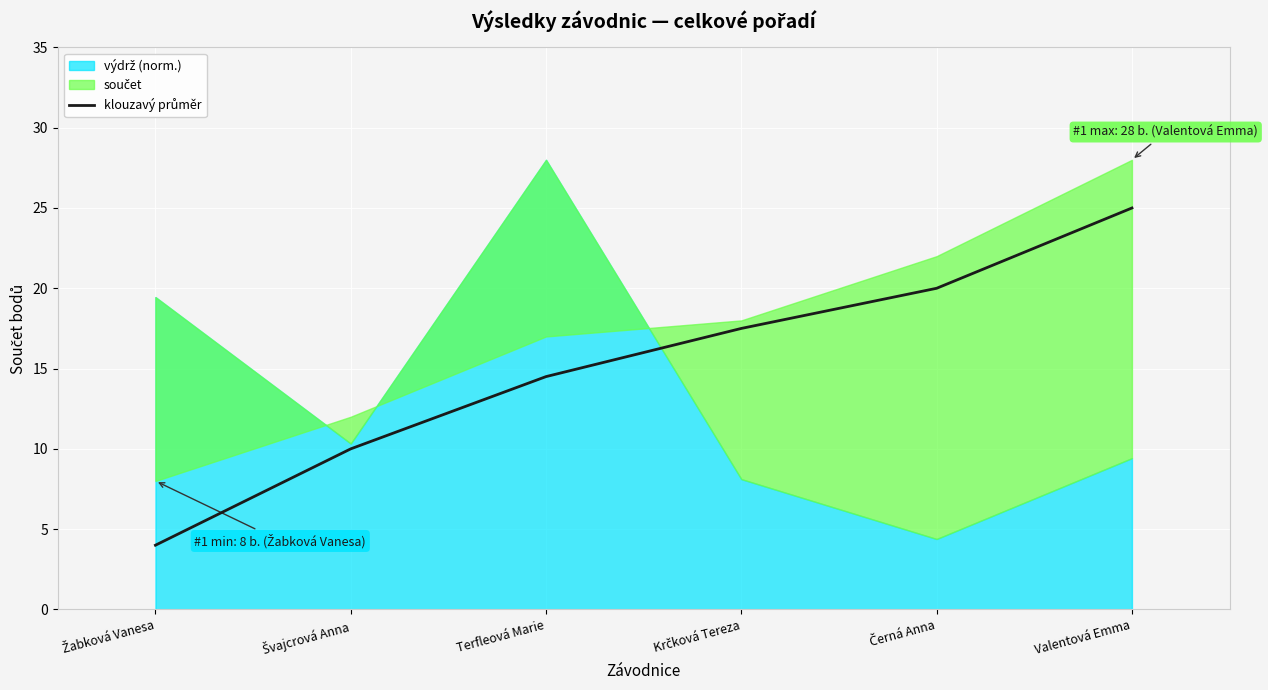

True or false: the data shows 17.5 at Krčková Tereza.

True